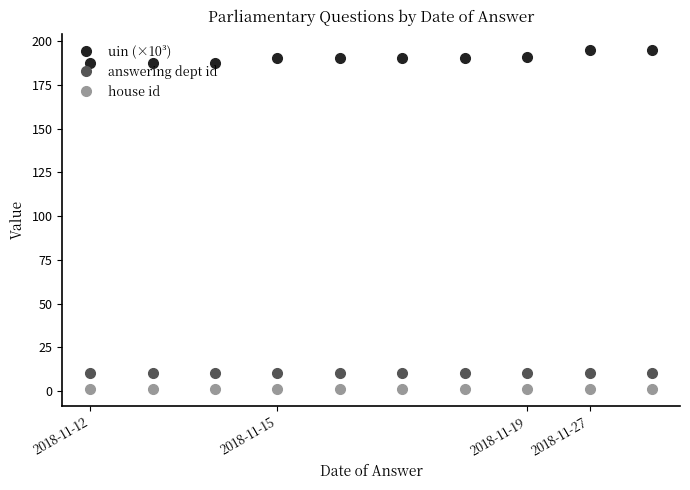

Which series has the widest spread of values?

uin (×10³)